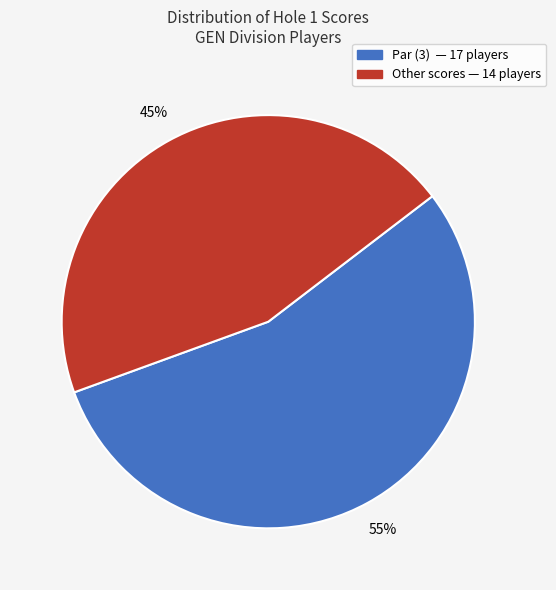

To the nearest percent, what is the difference between the largest and smallest slice percentages?

10%